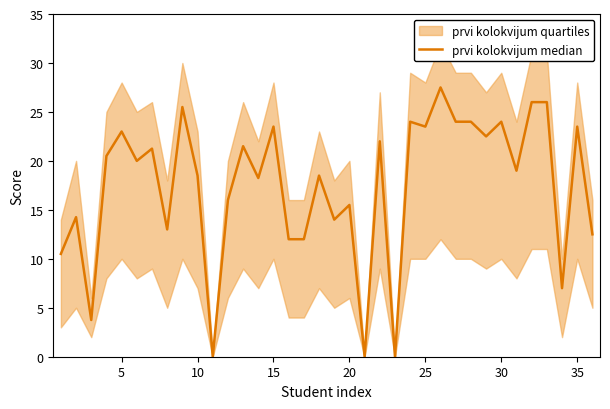

True or false: there are more than 1 points higher than both neighbors.

True